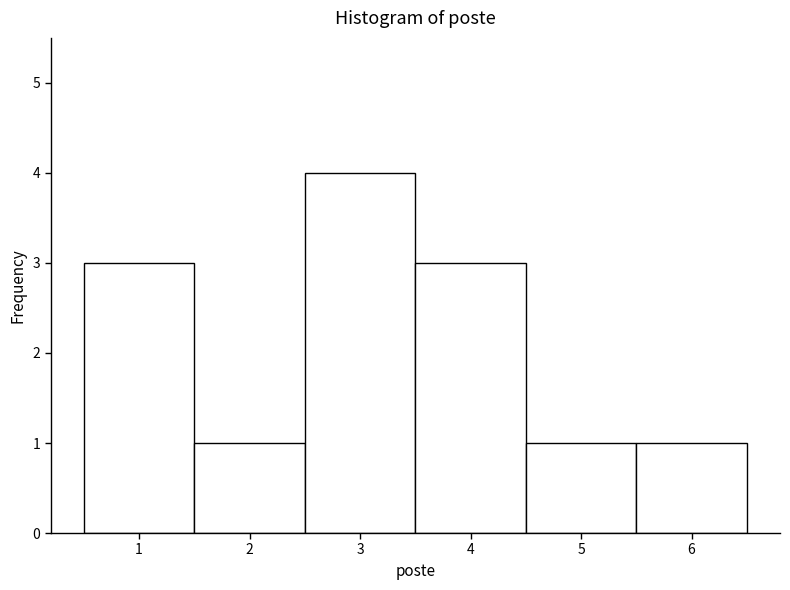

How tall is the bar that spans 4.5 to 5.5 on the x-axis? The values are not printed on the chart, so give them approximately, as read against the axis.

1